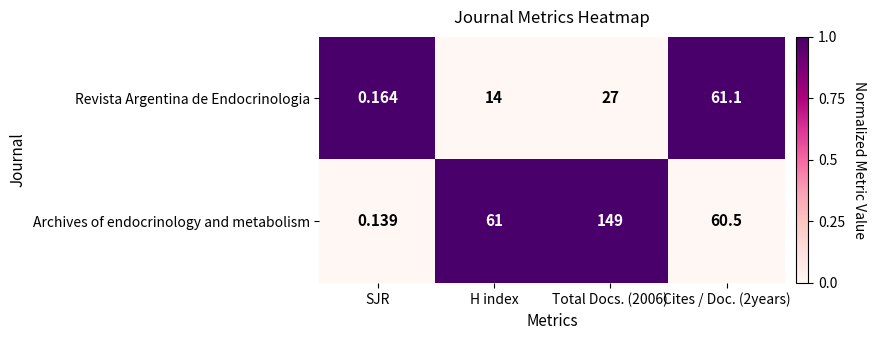

Rank the series by their maximum value, from highest to lowest.

Archives of endocrinology and metabolism, Revista Argentina de Endocrinologia